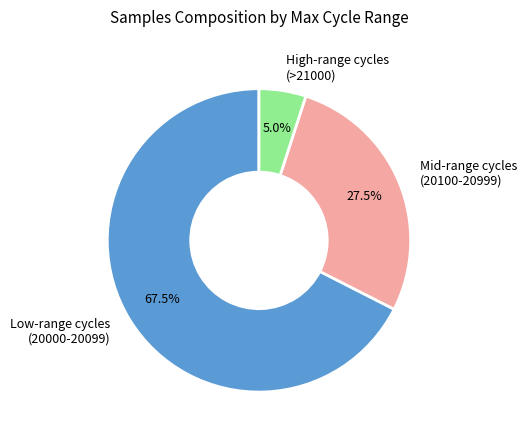

Which slice is the largest?

Low-range cycles (20000-20099)